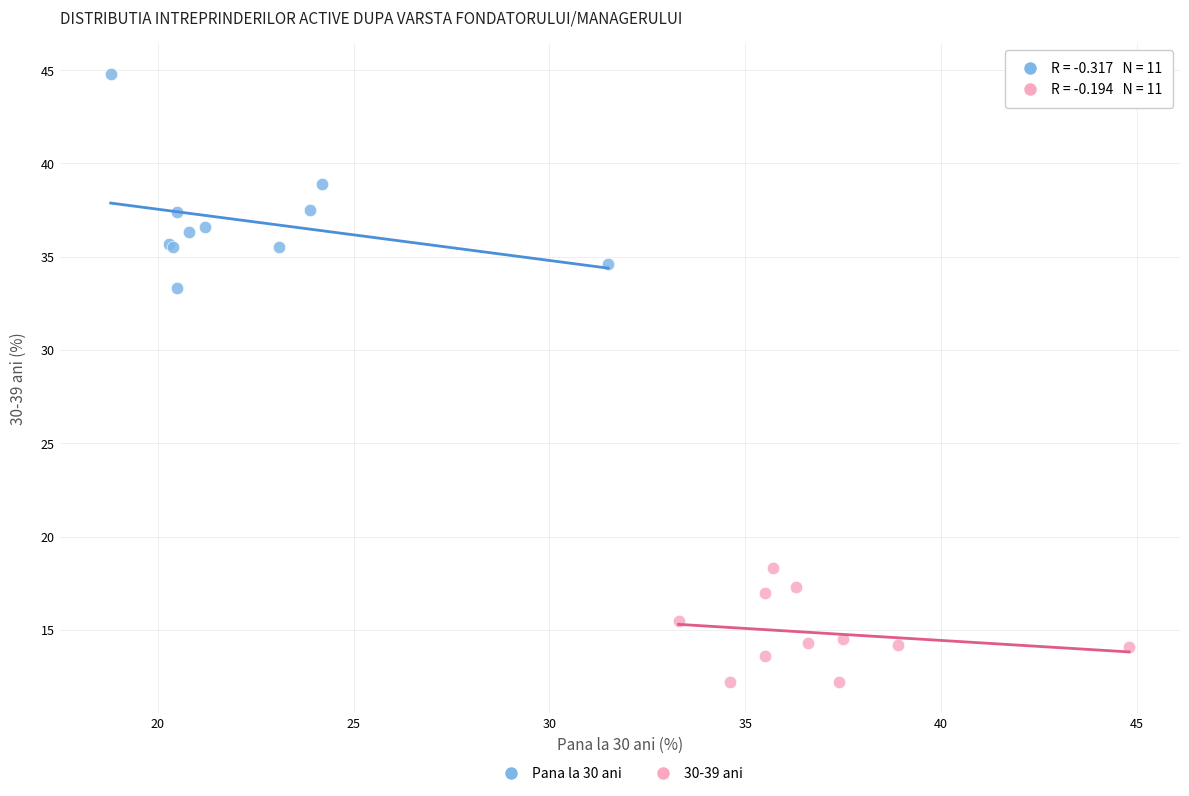

Which series reaches the maximum Y coordinate?

Pana la 30 ani